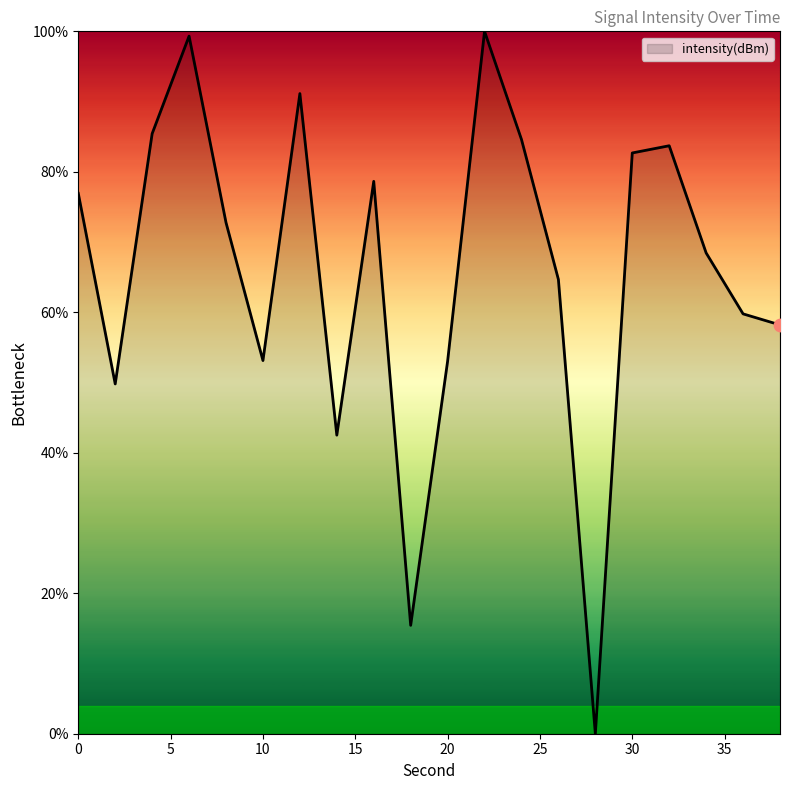

What is the greatest value displayed?

100.0